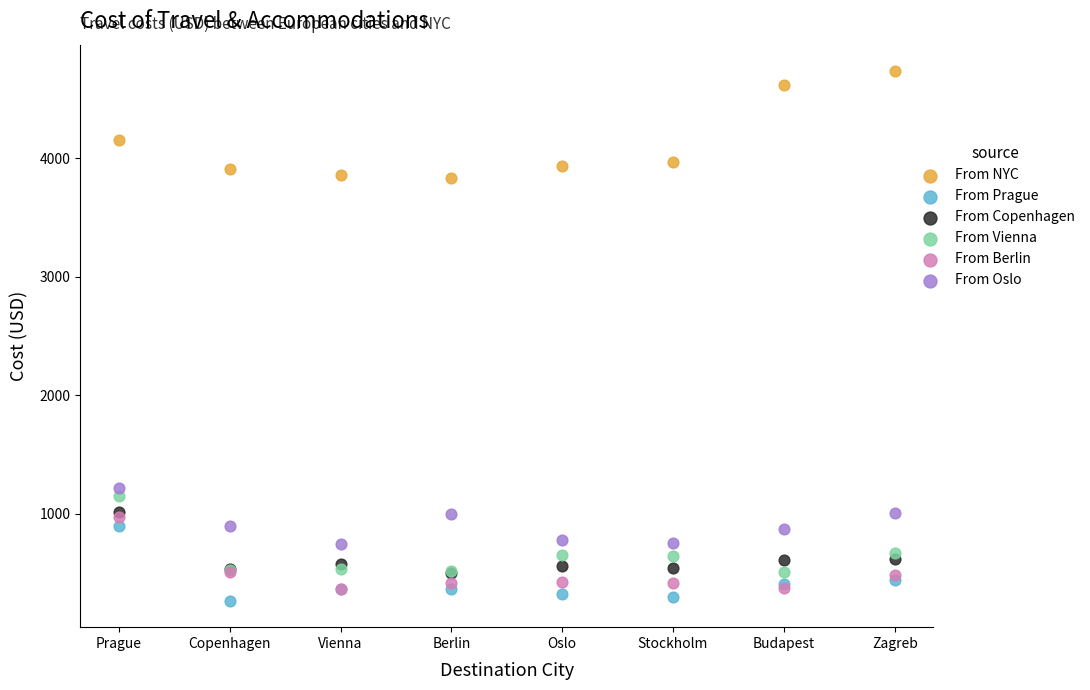

Which series reaches the maximum Y coordinate?

From NYC